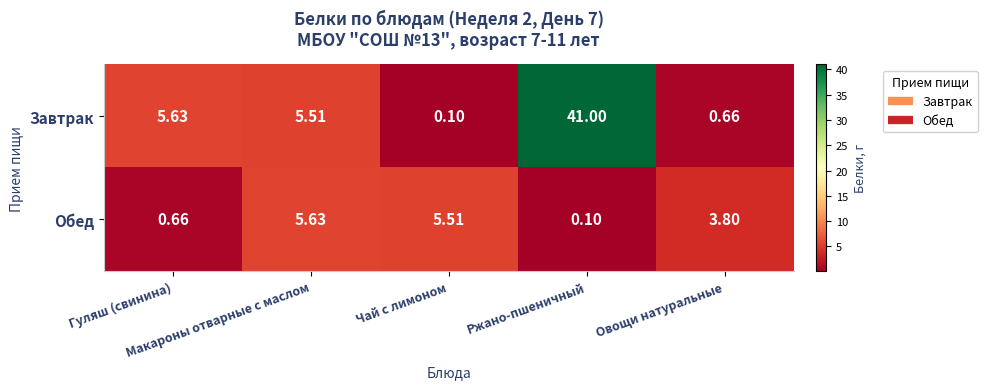

How many categories are shown in the chart?

5